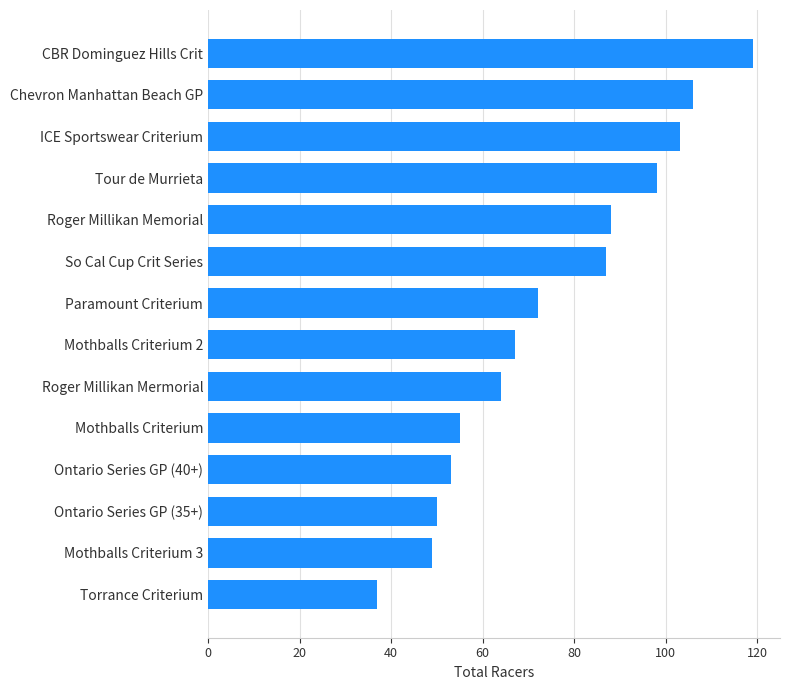

Is it true that the value at Mothballs Criterium is 55?

True